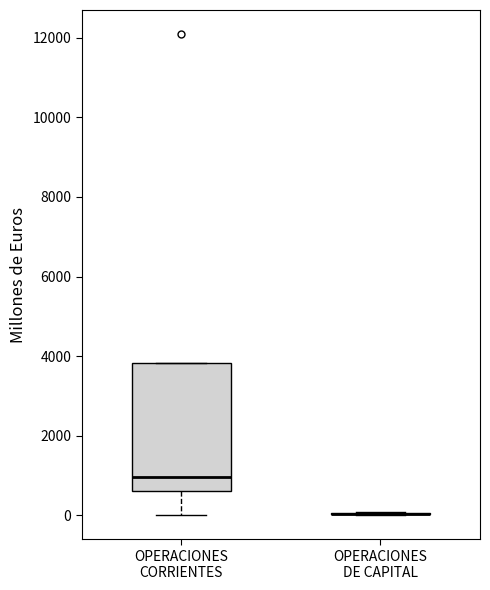

Reading left to right, read every box against the y-axis: the position of its median line, the range the box covers, and the ends of its whiskers. The values are not printed on the chart, so give them approximately, as read against the axis.

OPERACIONES CORRIENTES: median 1000, box 600 to 3800, whiskers 0 to 3800
OPERACIONES DE CAPITAL: box collapsed to a line at 0, whiskers 0 to 0